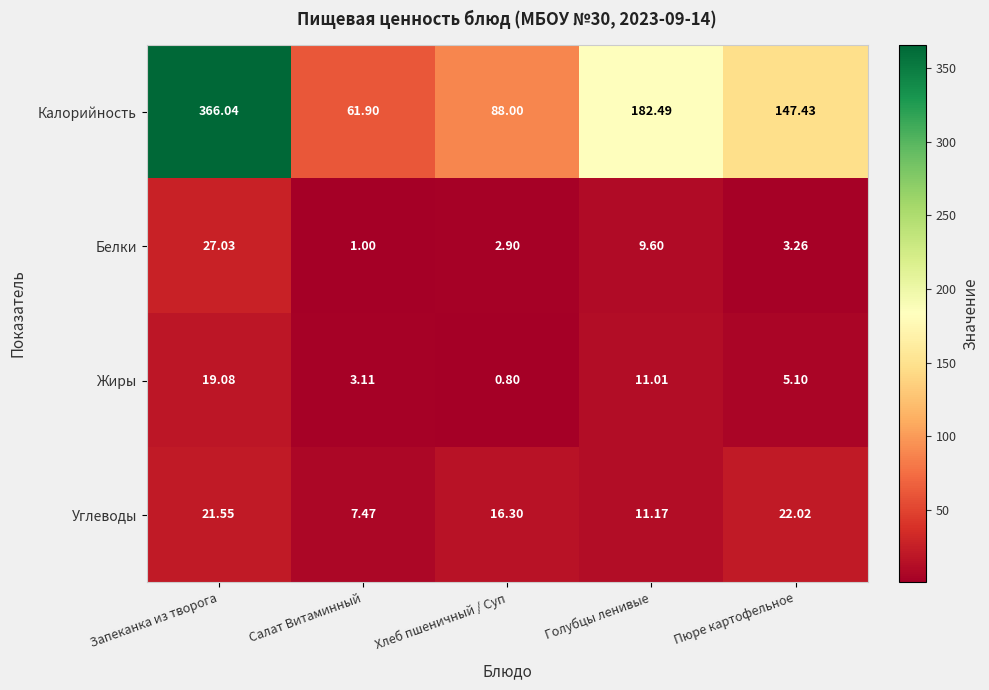

What is the greatest value displayed?

366.0